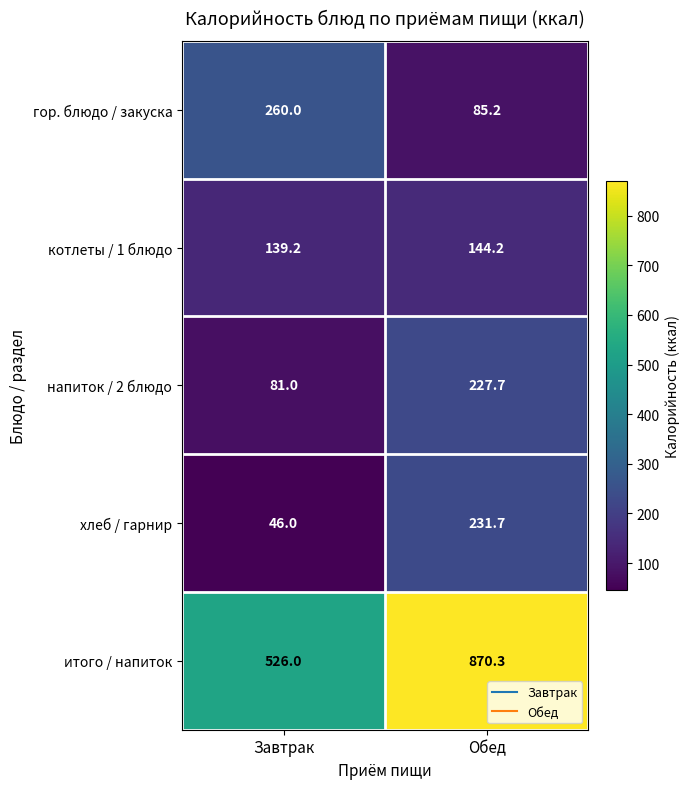

What is the approximate value of котлеты / 1 блюдо at Завтрак?

139.2